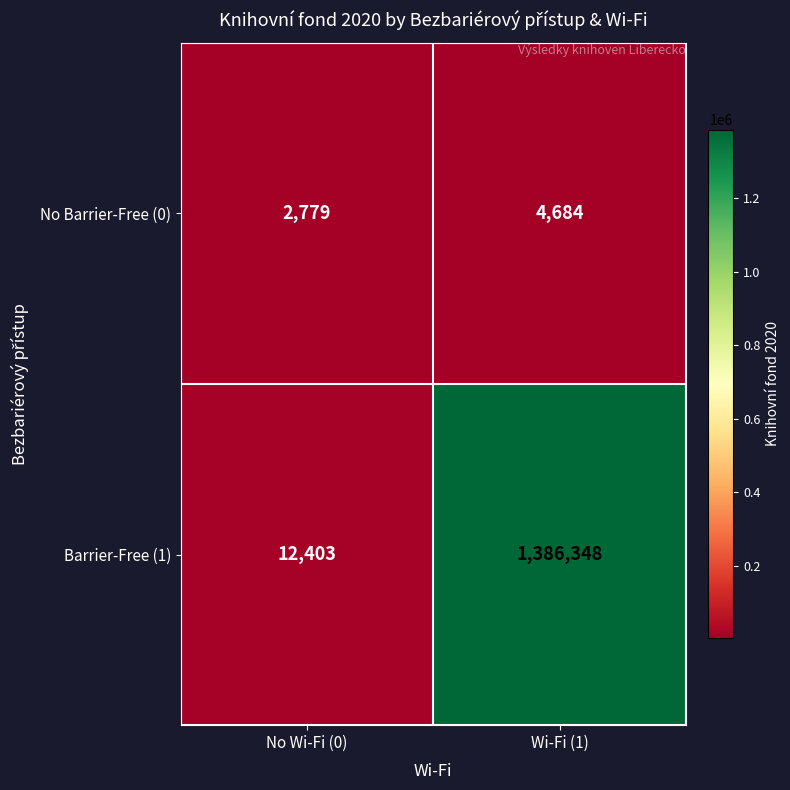

What is the difference between the highest and lowest values at No Wi-Fi (0)?

9624